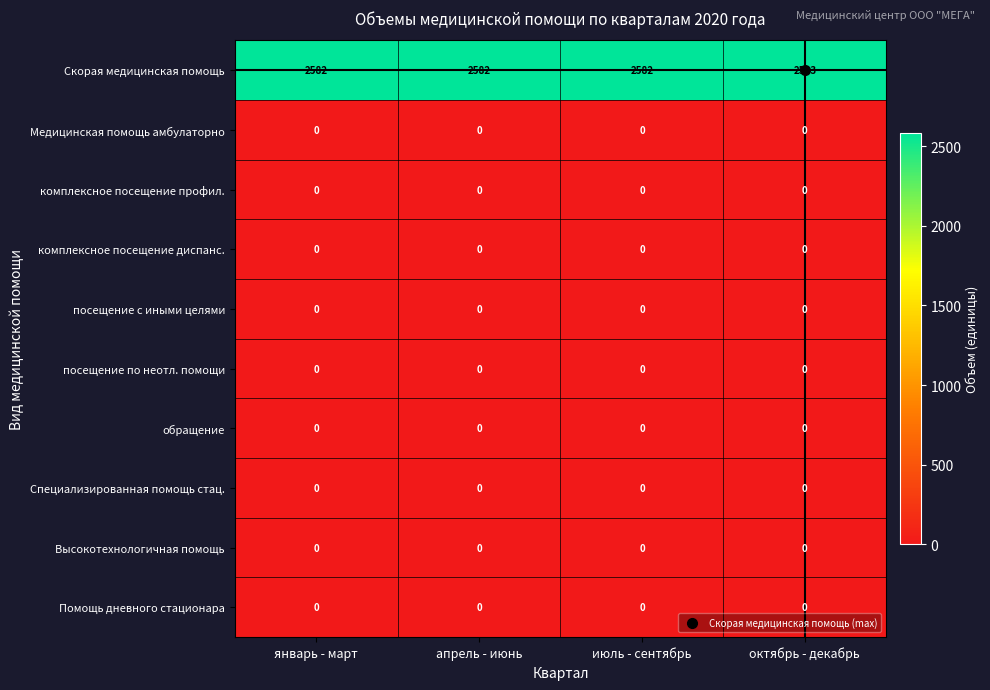

What is the difference between the highest and lowest values at апрель - июнь?

2582